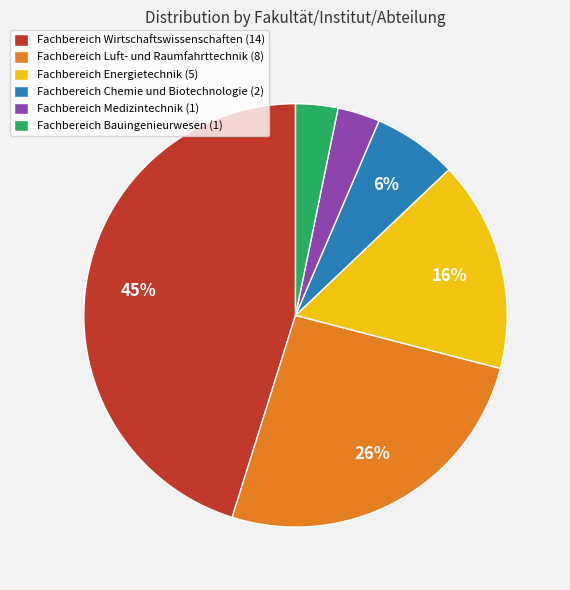

True or false: Fachbereich Energietechnik (5) accounts for 16% of the total.

True